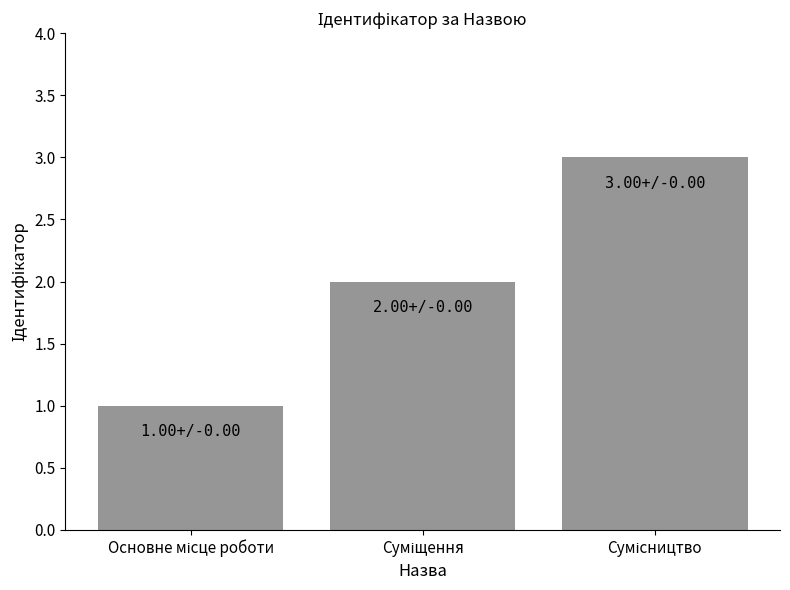

How many distinct data groups are displayed?

1